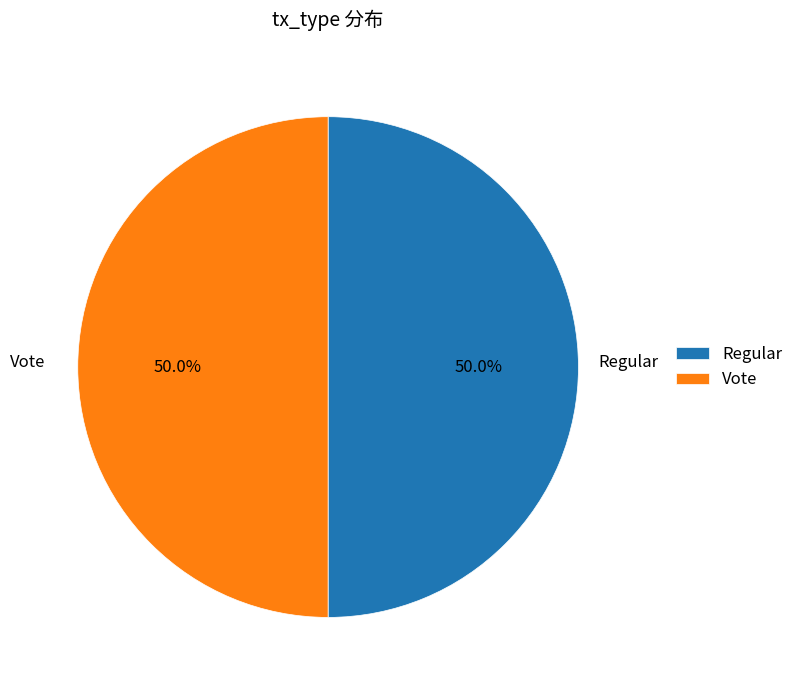

What portion of the pie excludes Regular?

50.0%